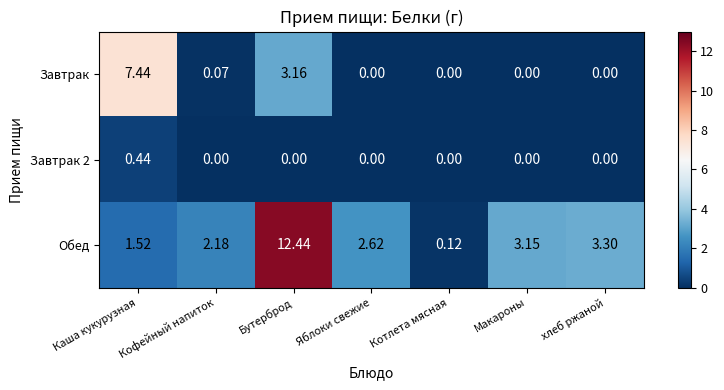

At which category is the sum across all series the highest?

Бутерброд